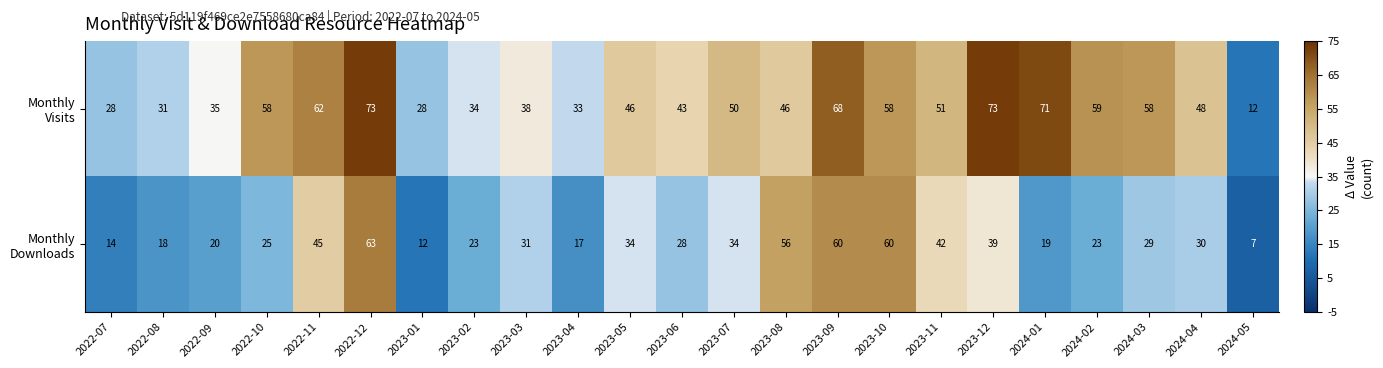

What is the spread (max minus min) of values at 2022-08?

13